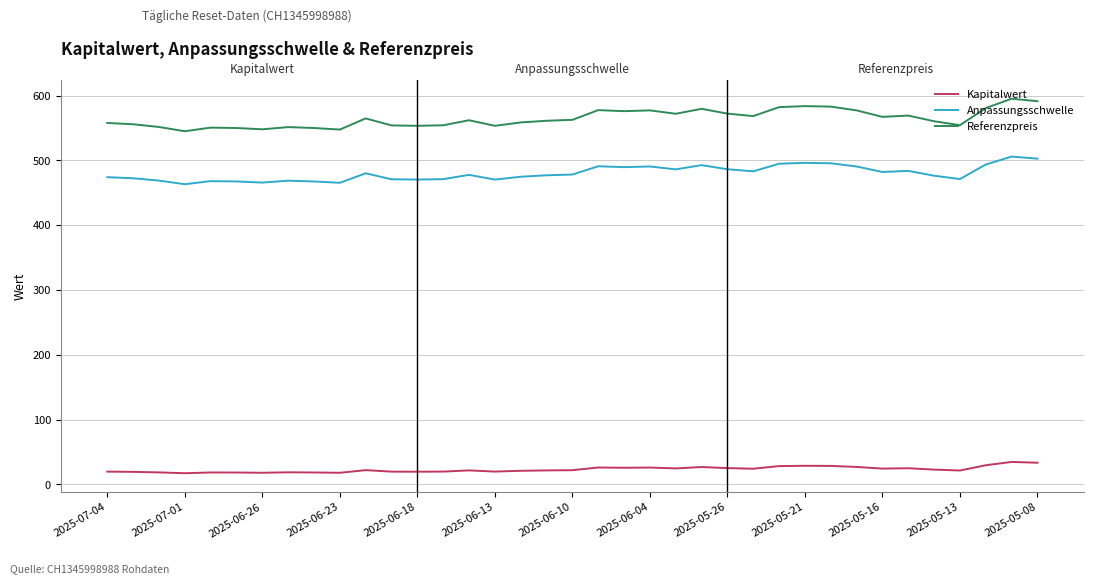

True or false: Referenzpreis and Anpassungsschwelle intersect in this chart.

False